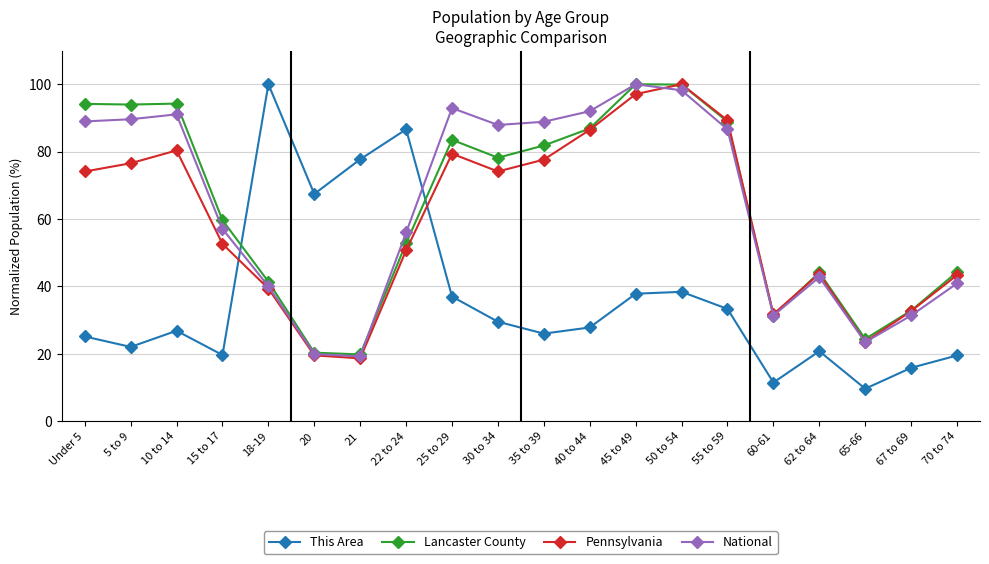

Which category has the lowest value in the Pennsylvania series?

21